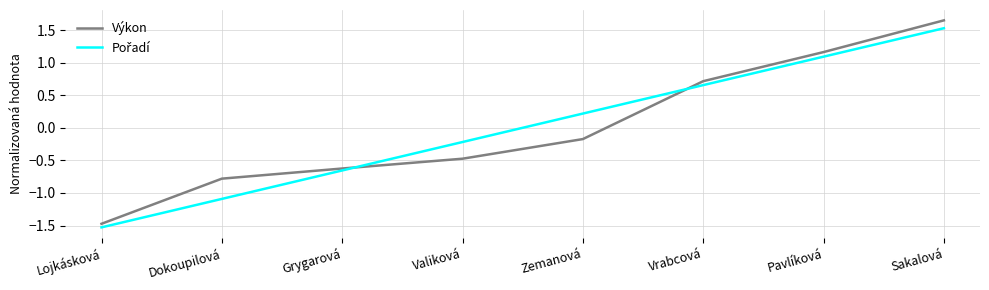

What is the difference between the highest and lowest values at Valiková?

0.3